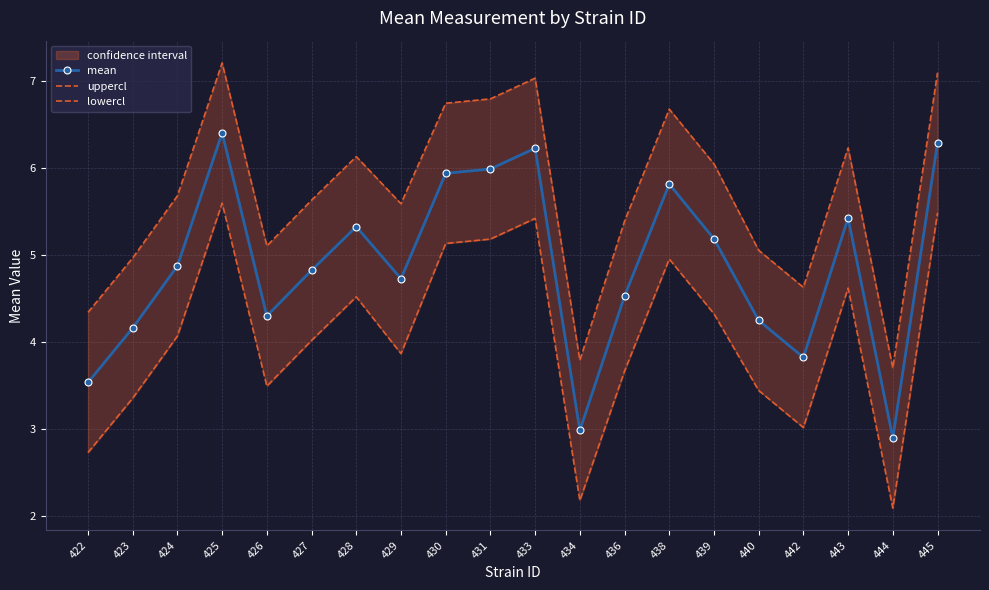

At which label does uppercl first exceed 5?

424